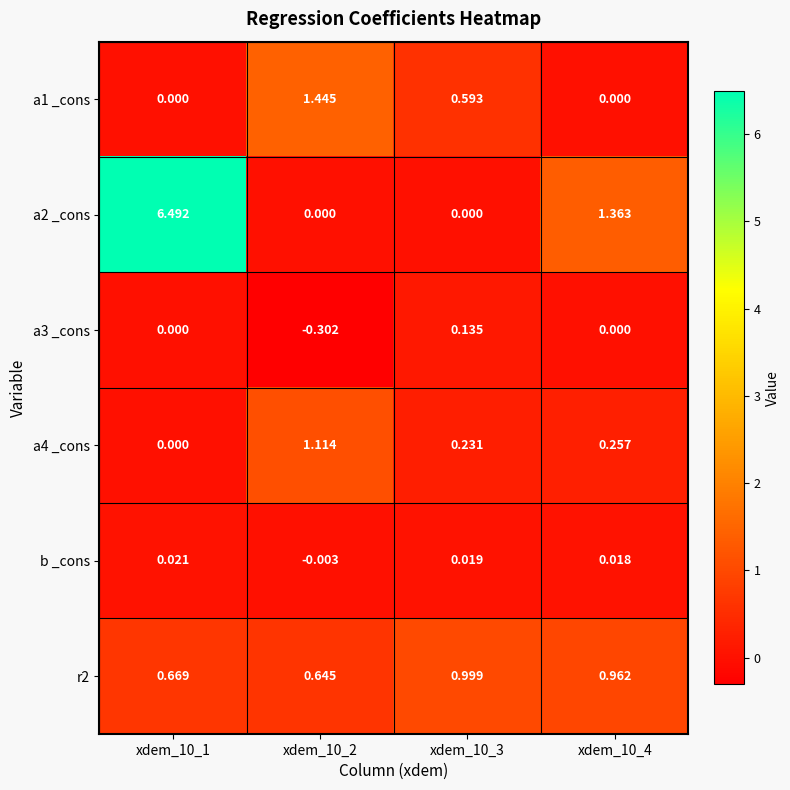

Is the value of a2 _cons at xdem_10_3 greater than the value of a4 _cons at xdem_10_2?

No